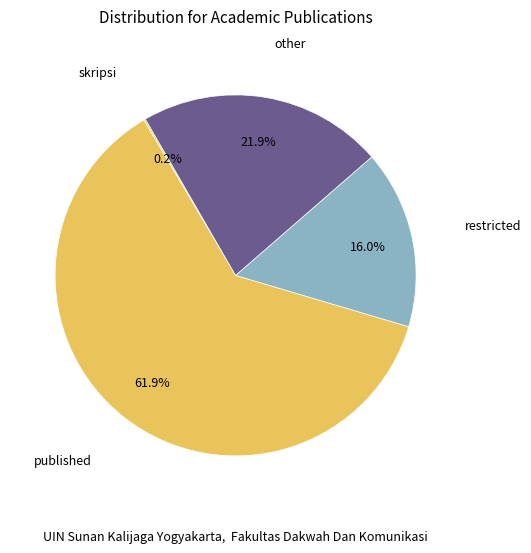

Is there any slice that represents more than half of the pie?

Yes